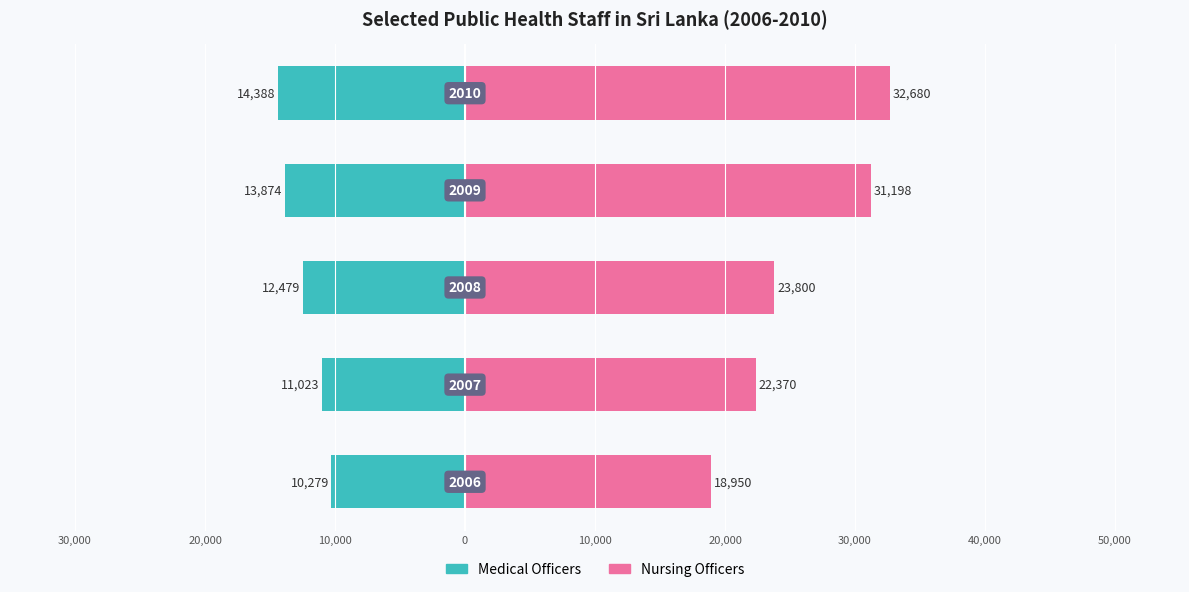

How many values in the Nursing Officers series are below 23800?

2